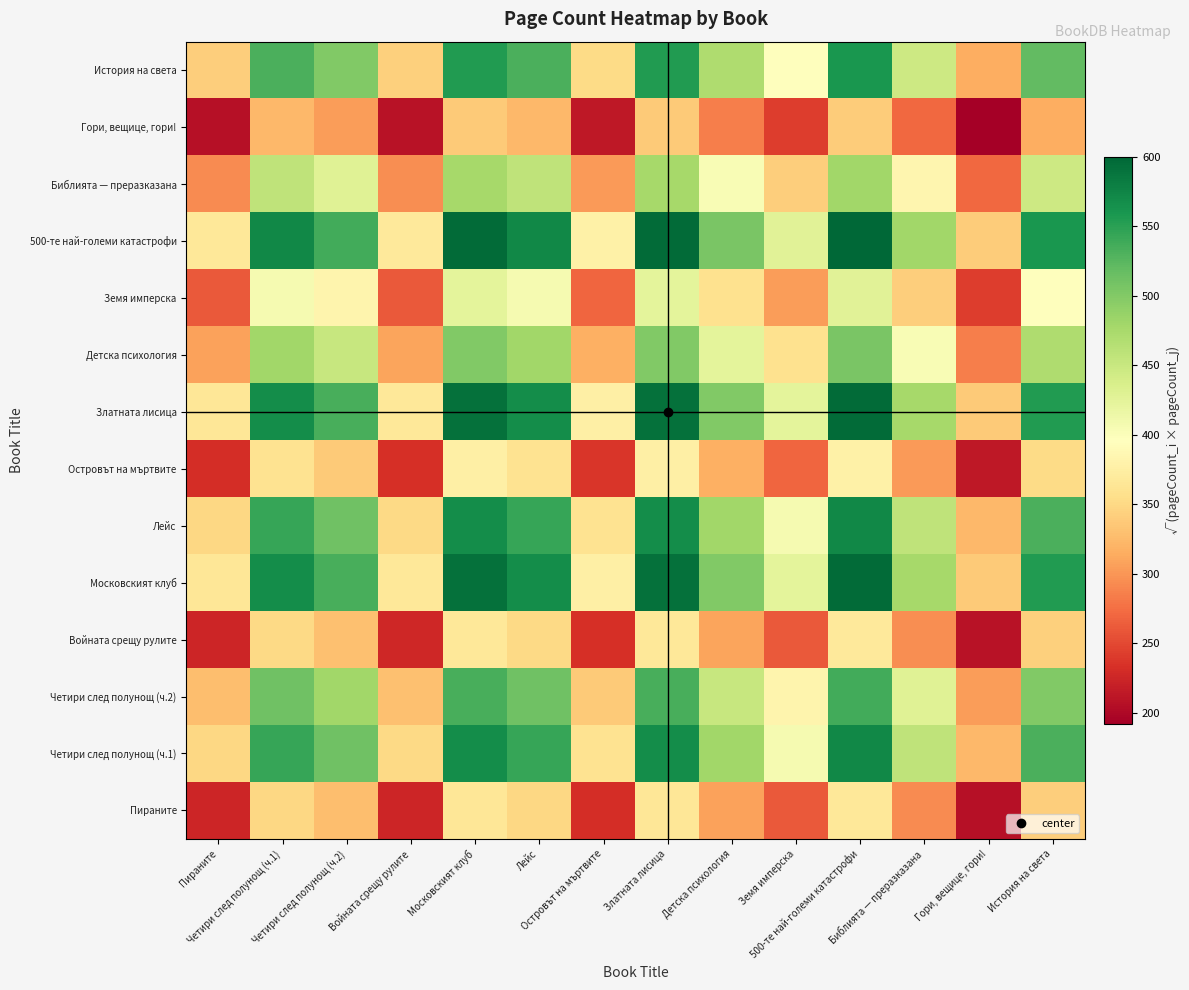

At which category is the sum across all series the highest?

500-те най-големи катастрофи